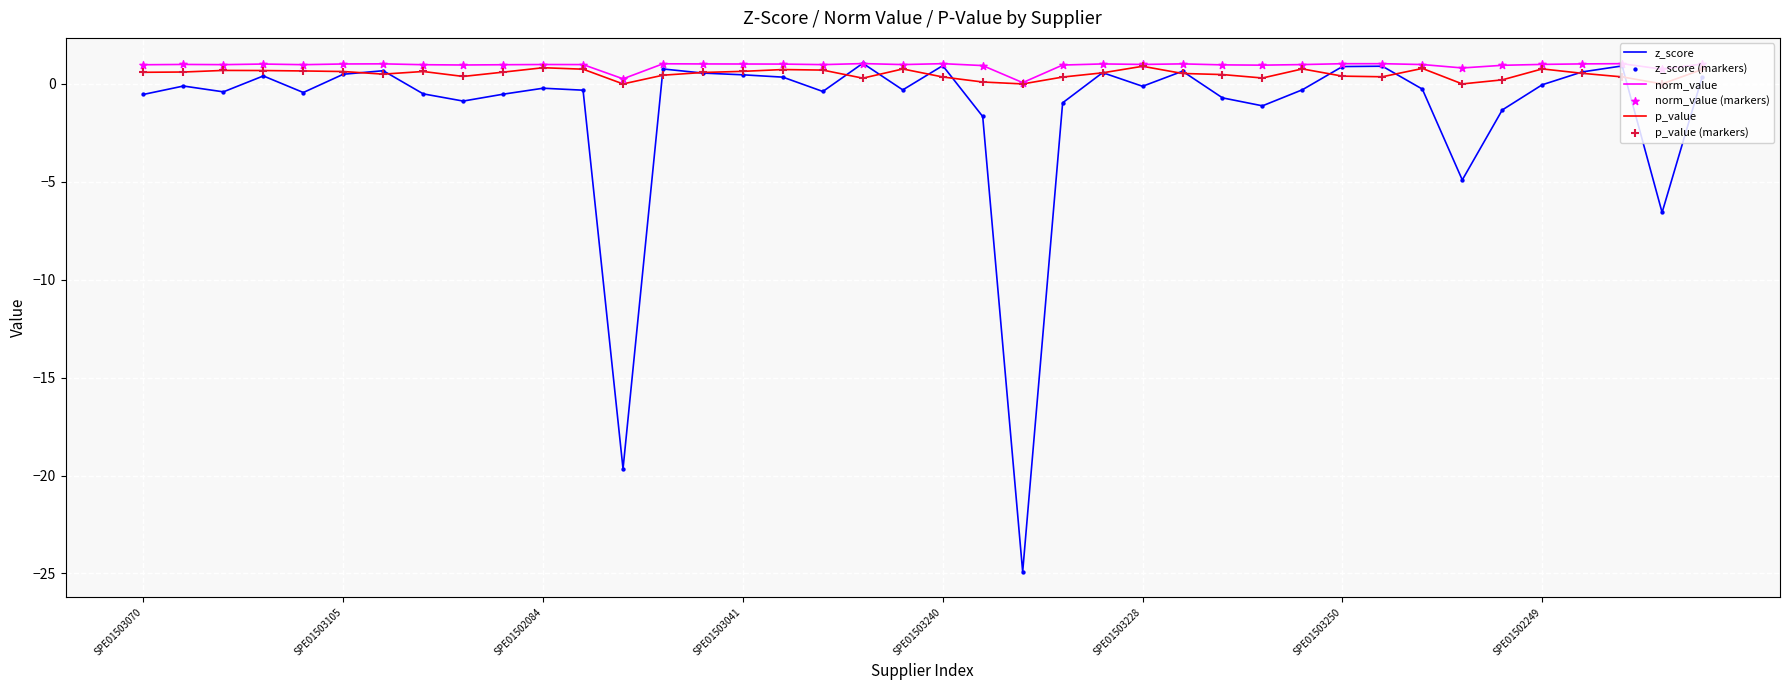

Which series has the largest range (max minus min)?

z_score